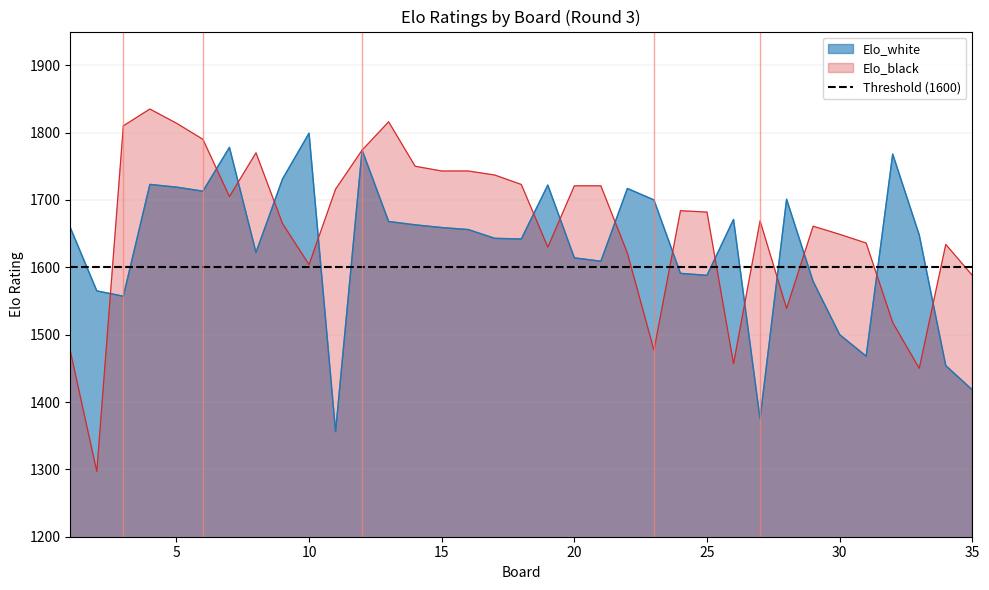

True or false: Elo_black has a value of 1814 at 5.

True